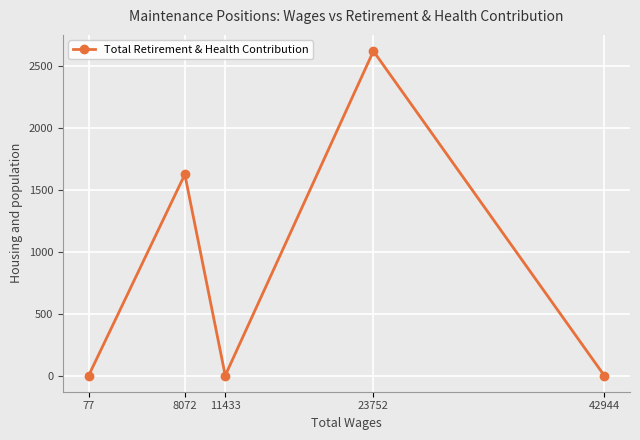

At which label is the value closest to 1308?

8072